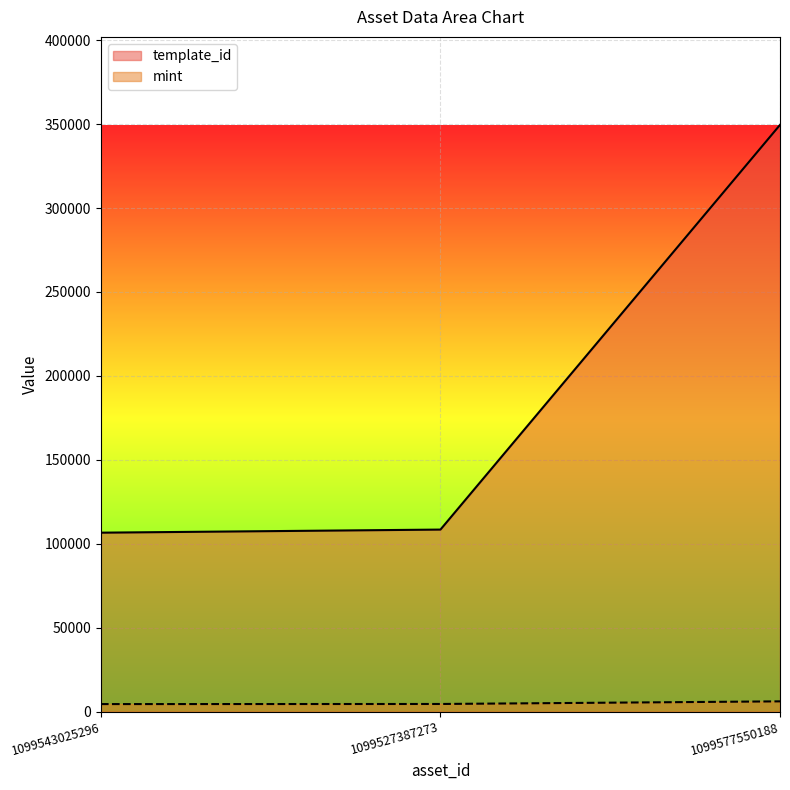

What is the value of the template_id point at the 3rd from the left?

349523